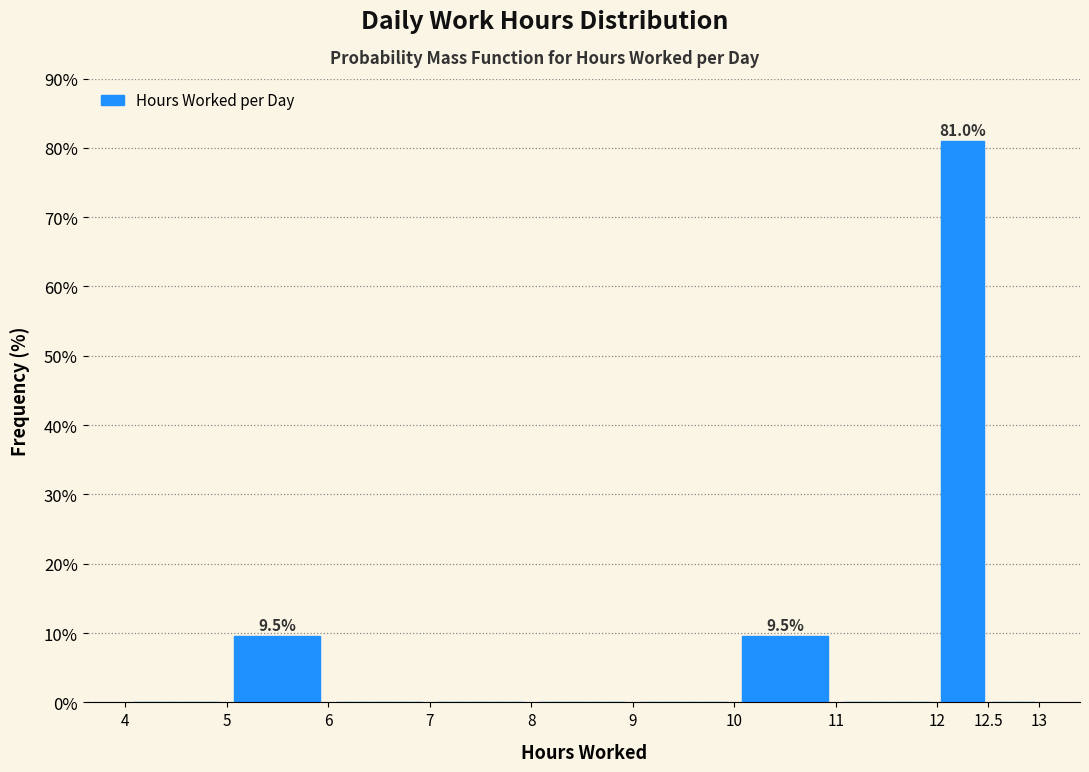

Which range on the x-axis has the tallest bar?

12 to 12.5